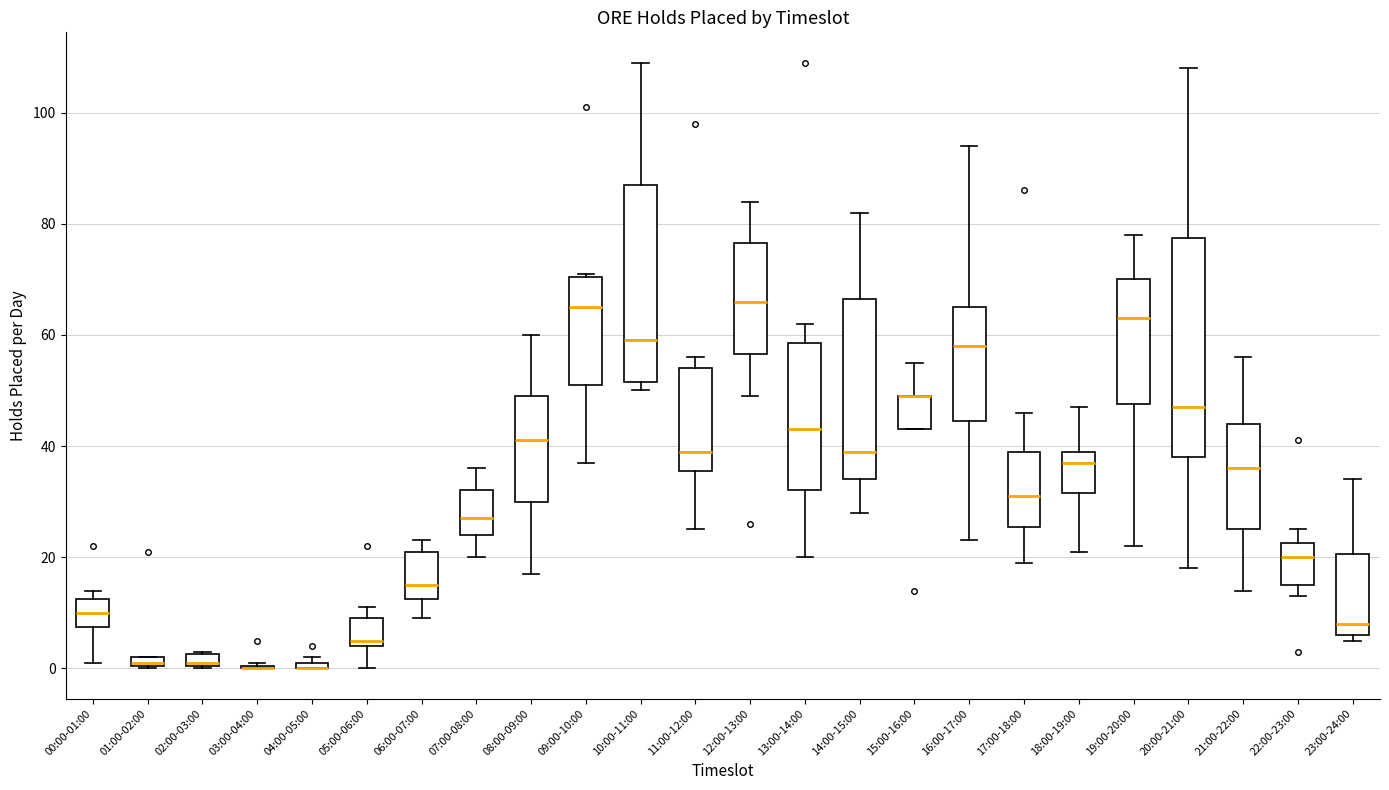

Comparing the boxes themselves (not the whiskers), which one is the tallest?

20:00-21:00